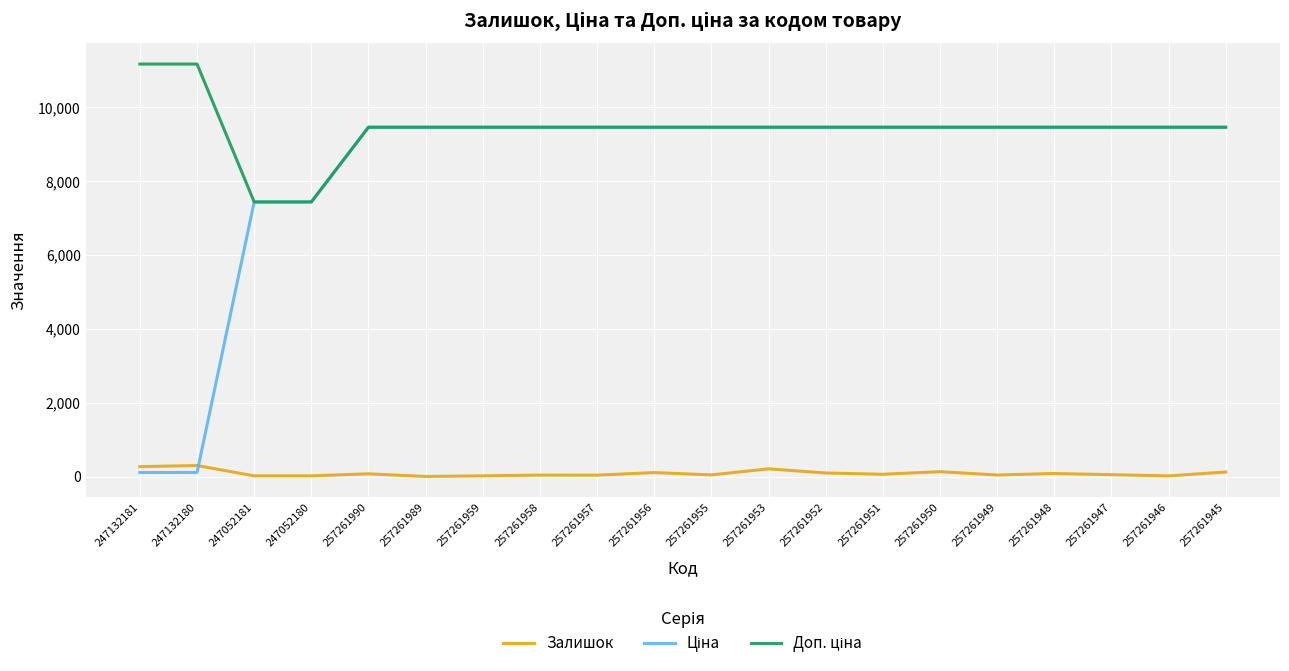

What is the maximum value shown in the chart?

11169.0